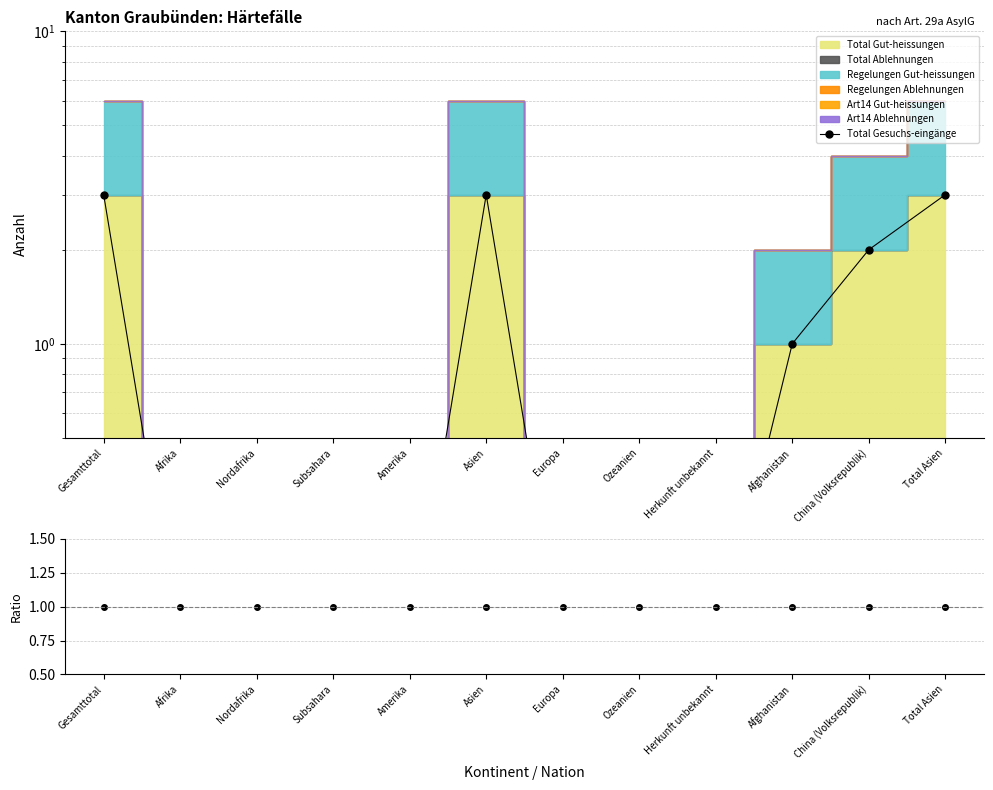

True or false: Total Gesuchs-eingänge has more than 0 points higher than both neighbors.

True